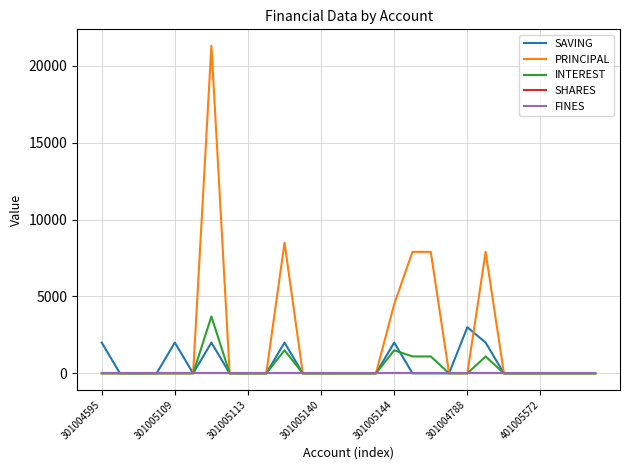

How many lines are shown in the chart?

5